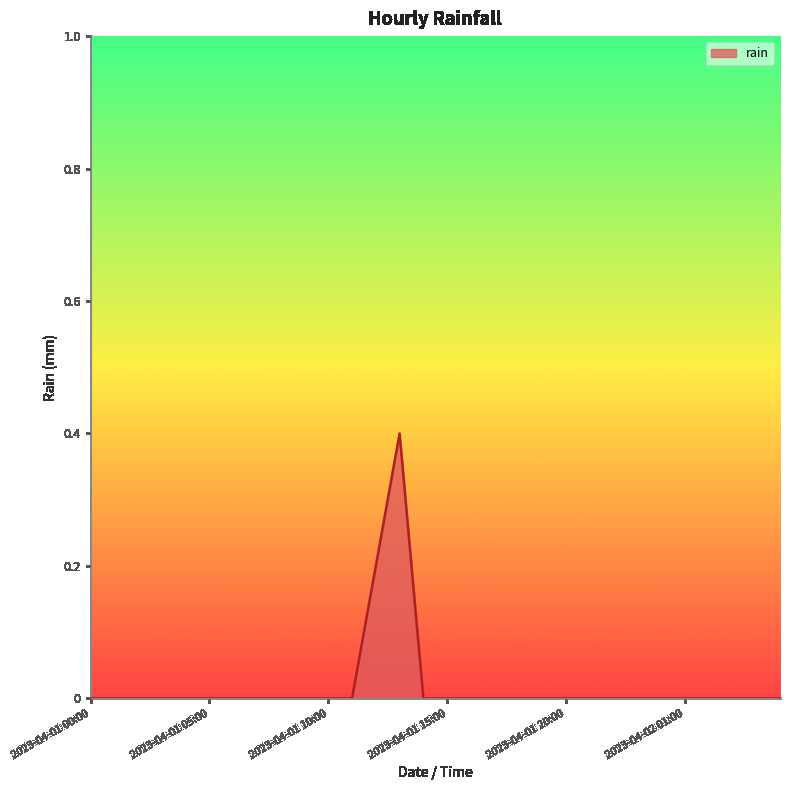

How many series are shown in this chart?

1